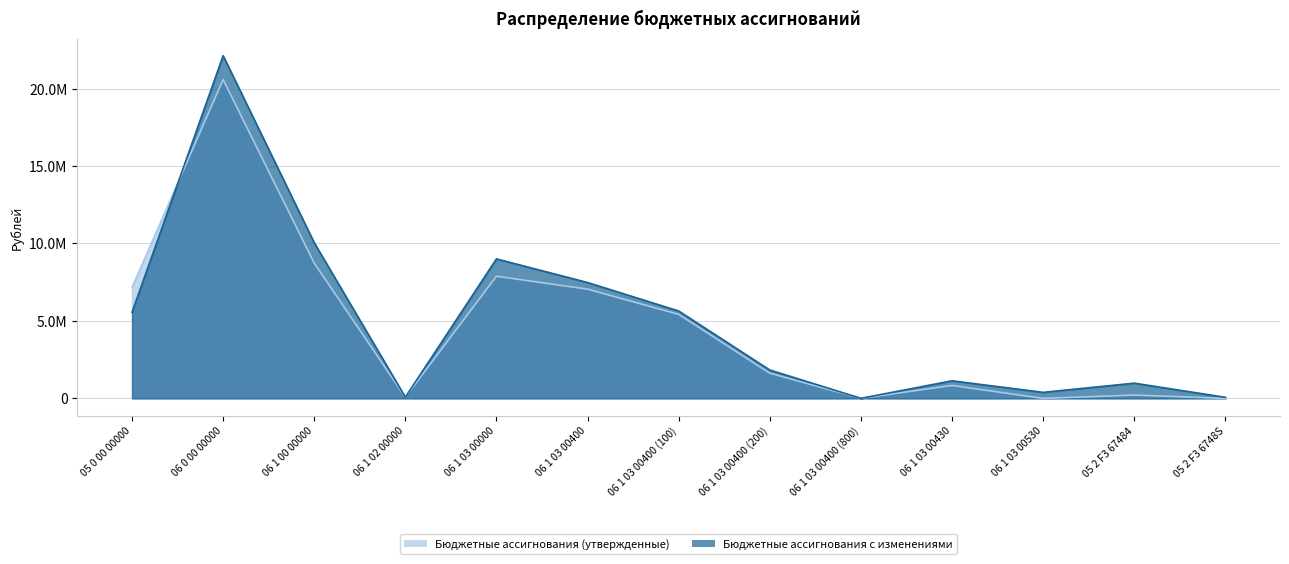

True or false: Бюджетные ассигнования с изменениями has a value of 1139330.3 at 05 0 00 00000.

False